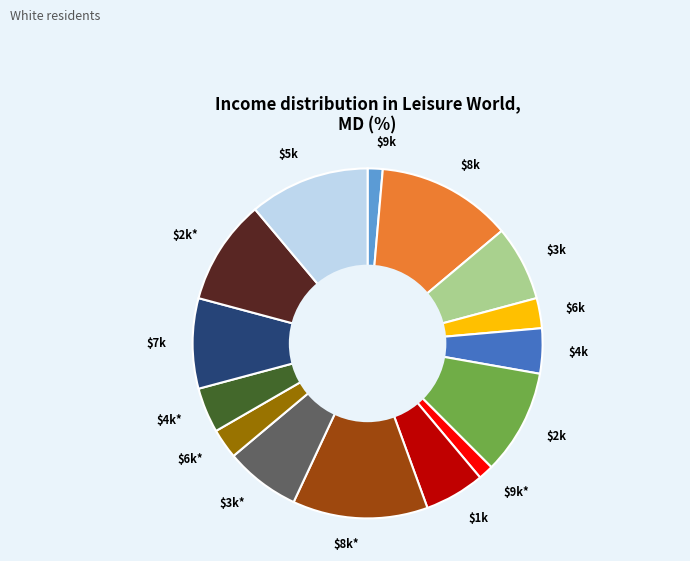

Does any single category account for the majority?

No